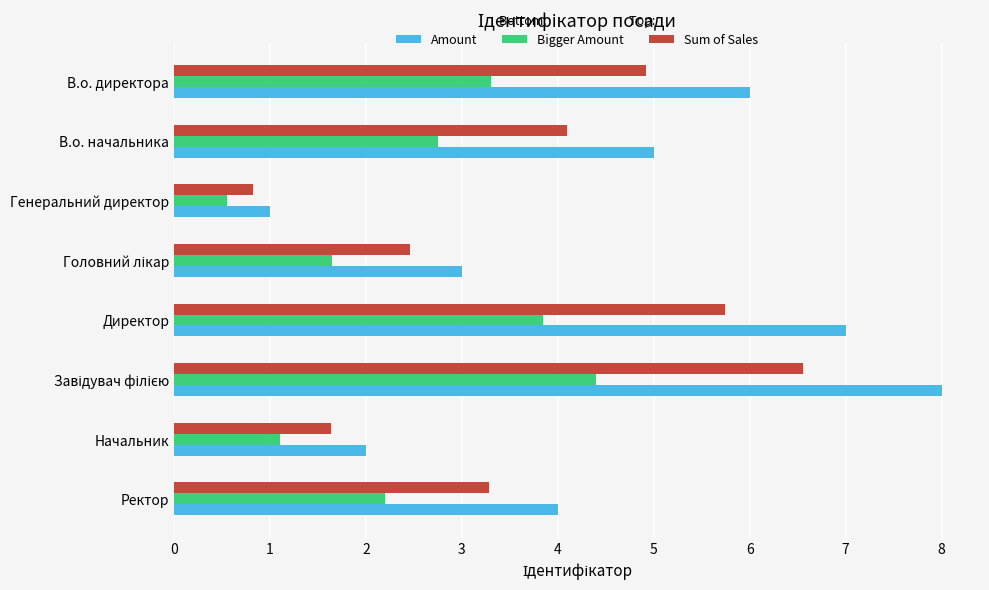

True or false: Sum of Sales has a value of 4.1 at В.о. начальника.

True